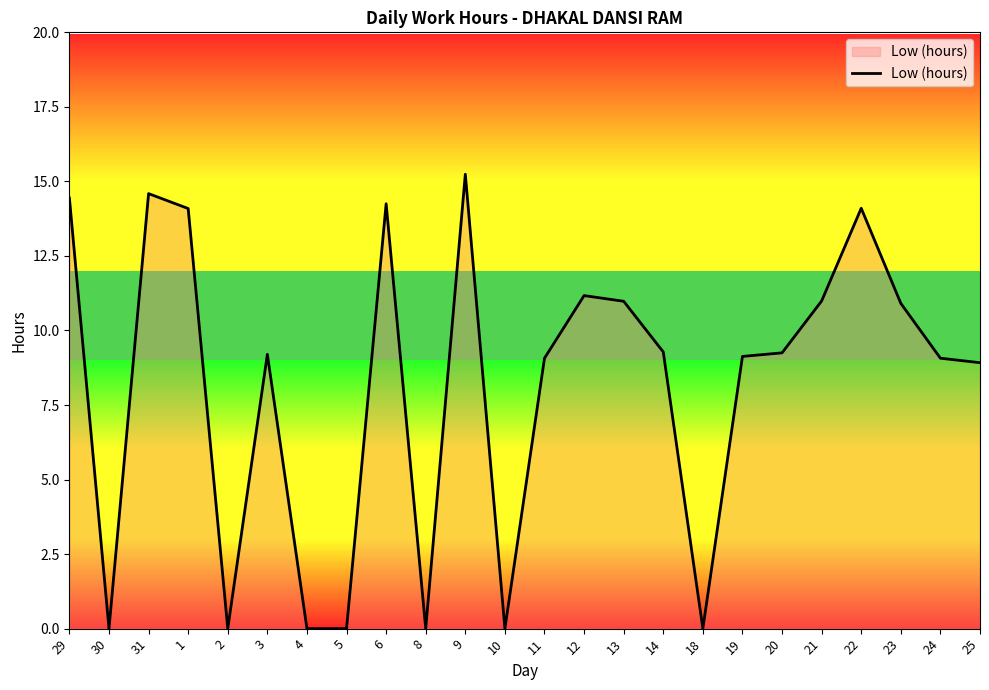

What is the sum of all values?

194.7